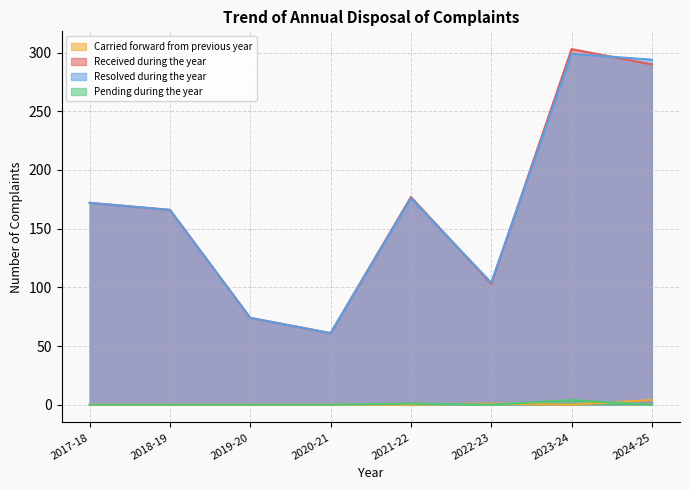

What is the lowest value of the Received during the year series?

61